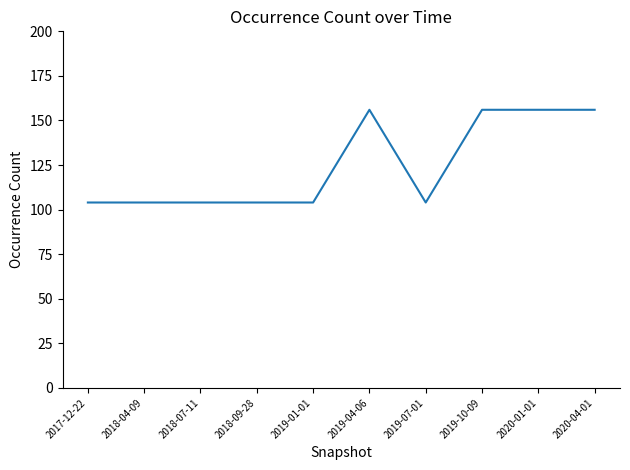

What is the ratio of the value at 2018-07-11 to the value at 2018-09-28?

1.0